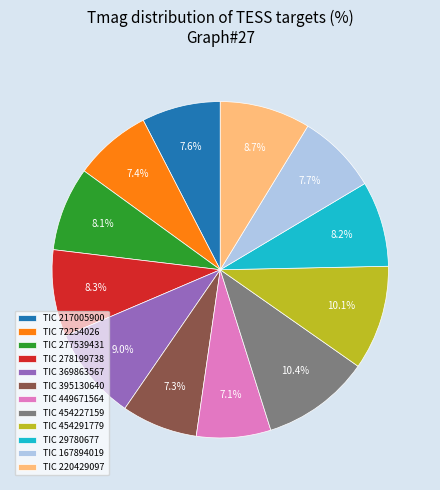

Approximately how many times larger is the value at TIC 454227159 compared to TIC 277539431?

1.3